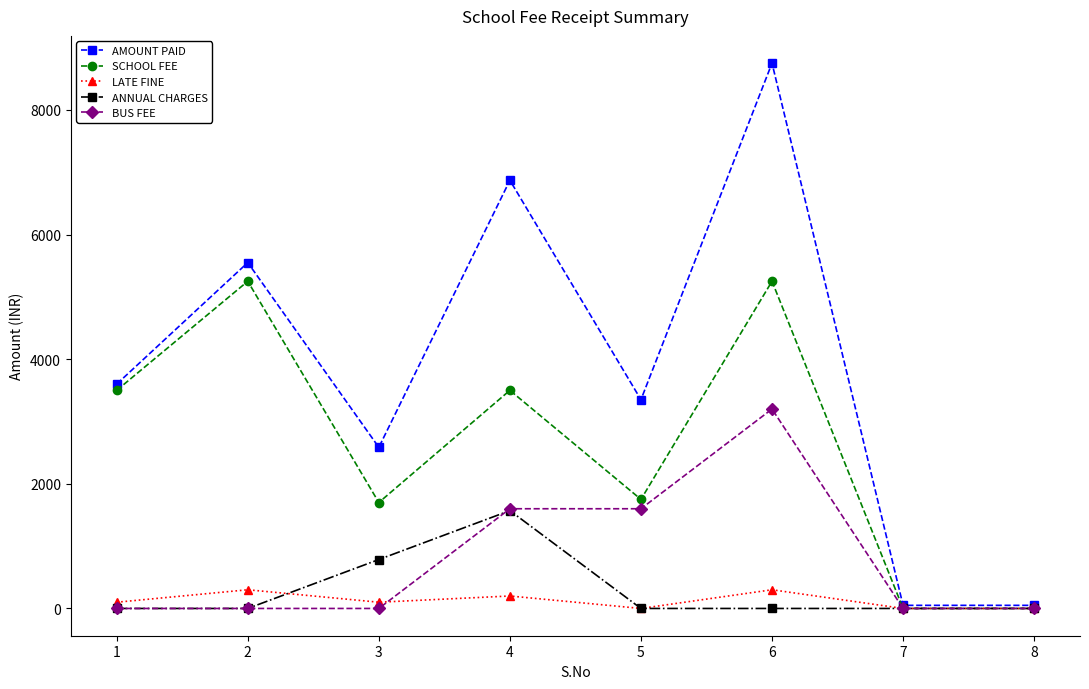

How many series are shown in this chart?

5